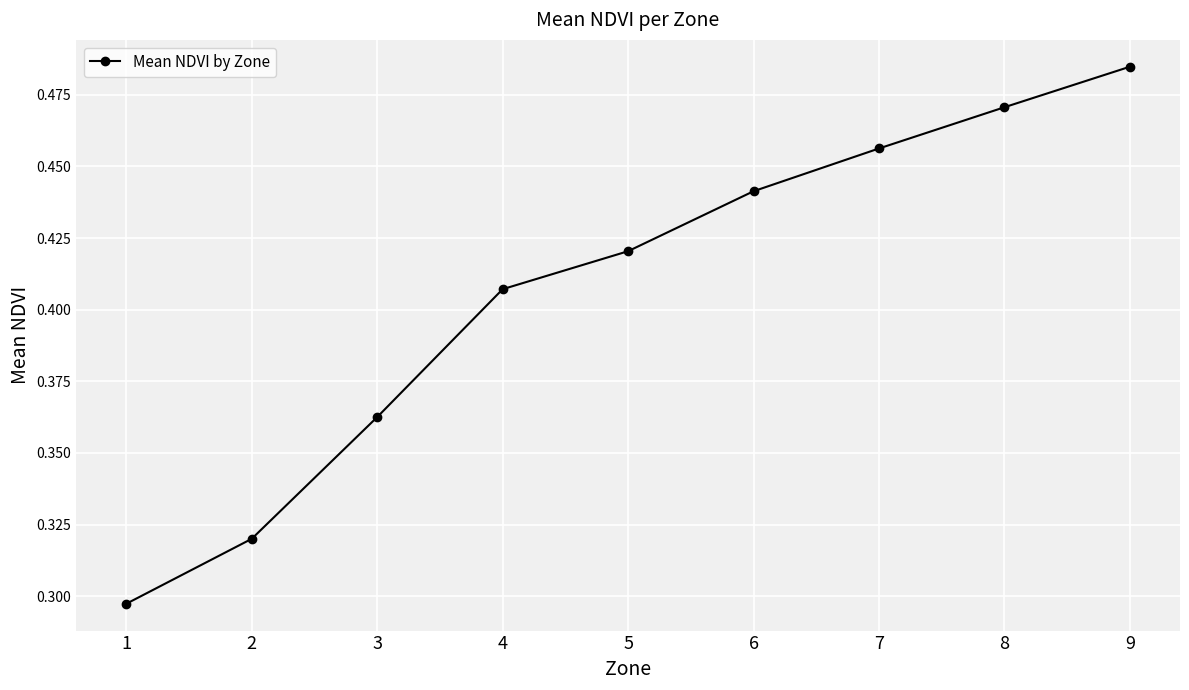

What is the sum of the values at 9 and 2?

0.8